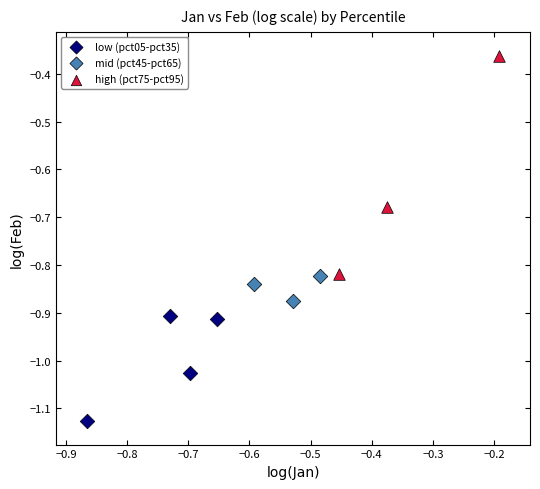

What are all the series names shown in the legend?

low (pct05-pct35), mid (pct45-pct65), high (pct75-pct95)